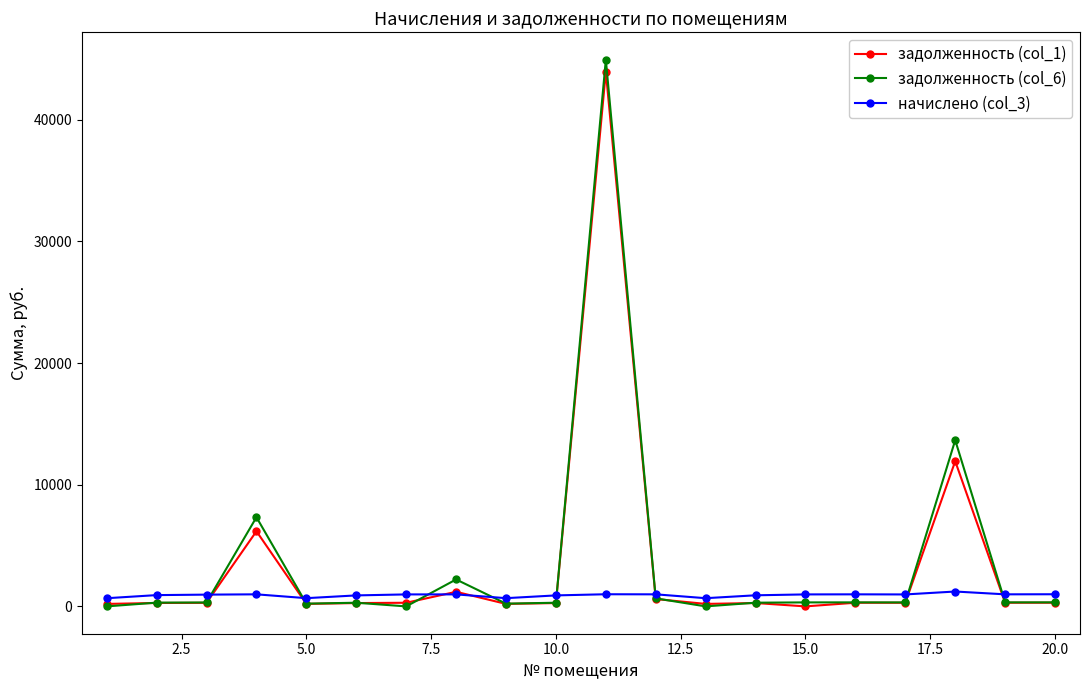

Which series has the widest spread of values?

задолженность (col_6)